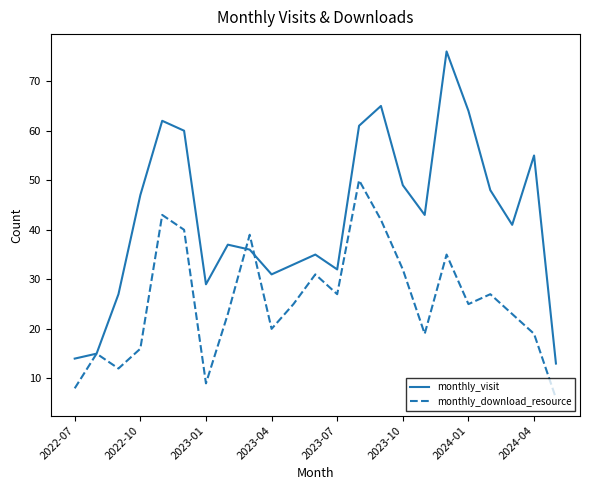

List the series in order of their overall mean, lowest first.

monthly_download_resource, monthly_visit